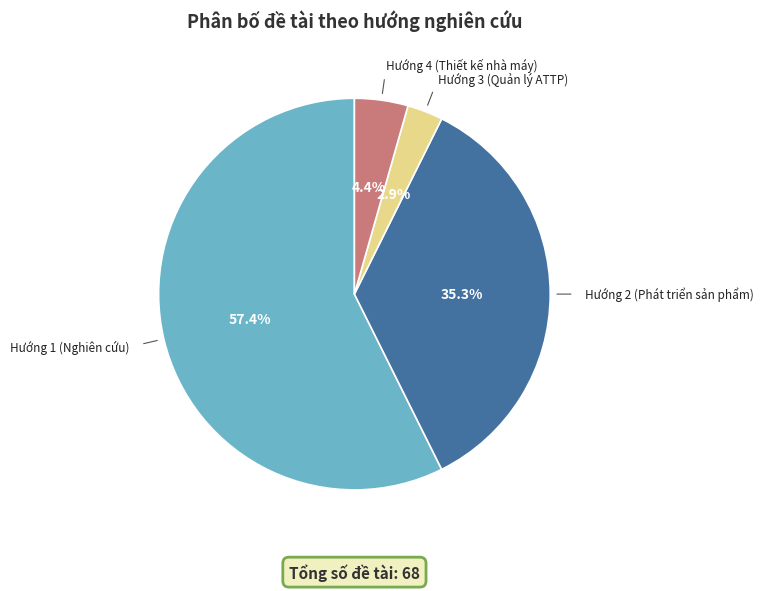

Is there any slice that represents more than half of the pie?

Yes